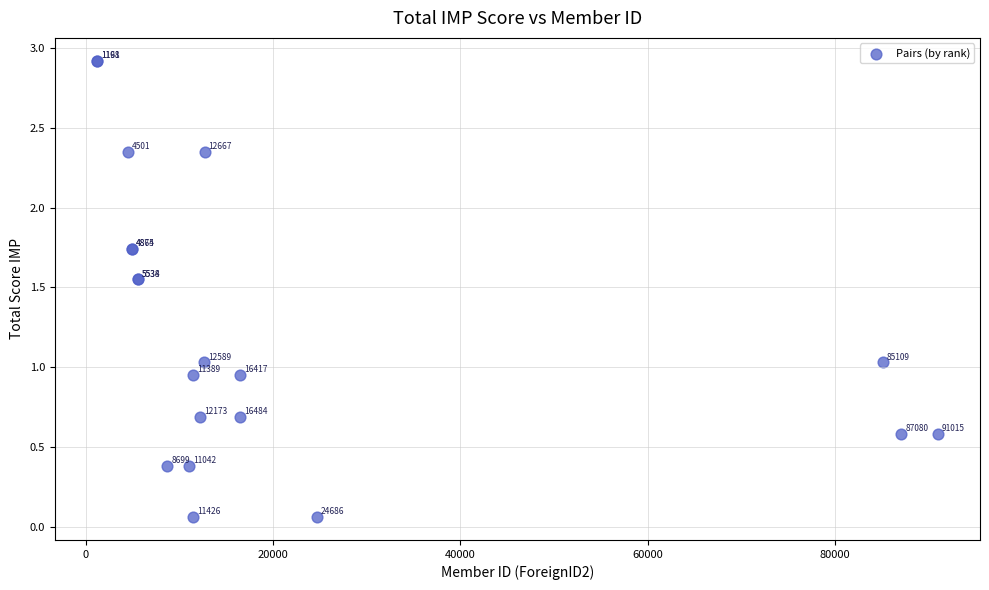

What Y value in the scatter plot is closest to 1?

1.0